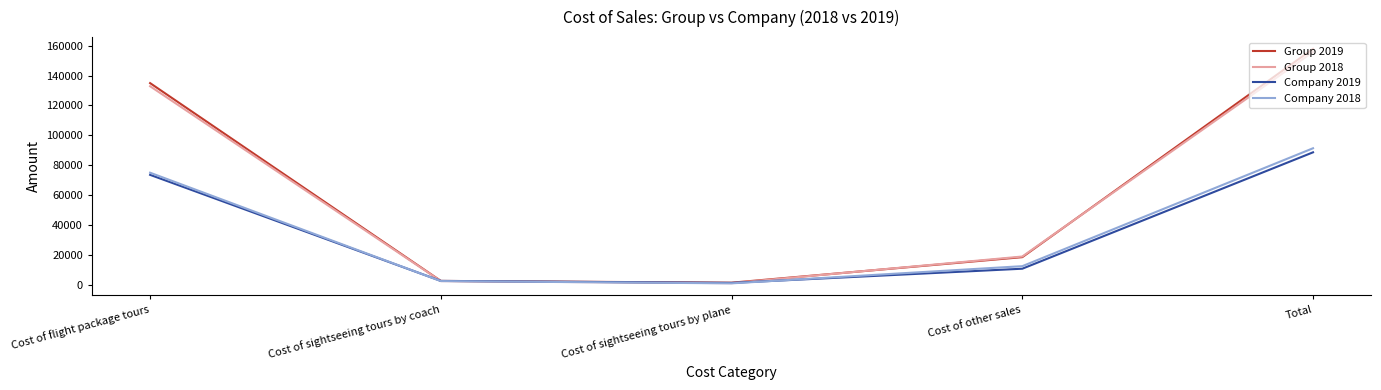

Where do Company 2019 and Group 2018 first cross each other?

Cost of flight package tours and Cost of sightseeing tours by coach